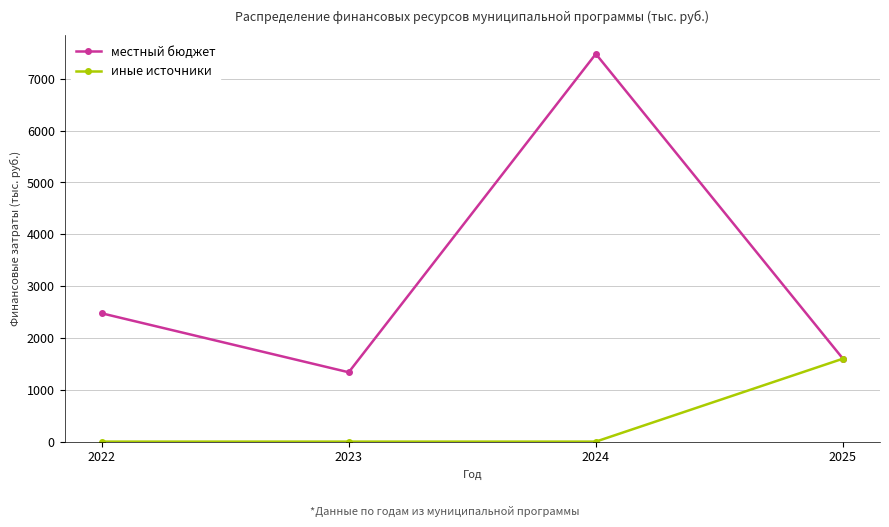

What is the total value across all series at 2025?

3200.0